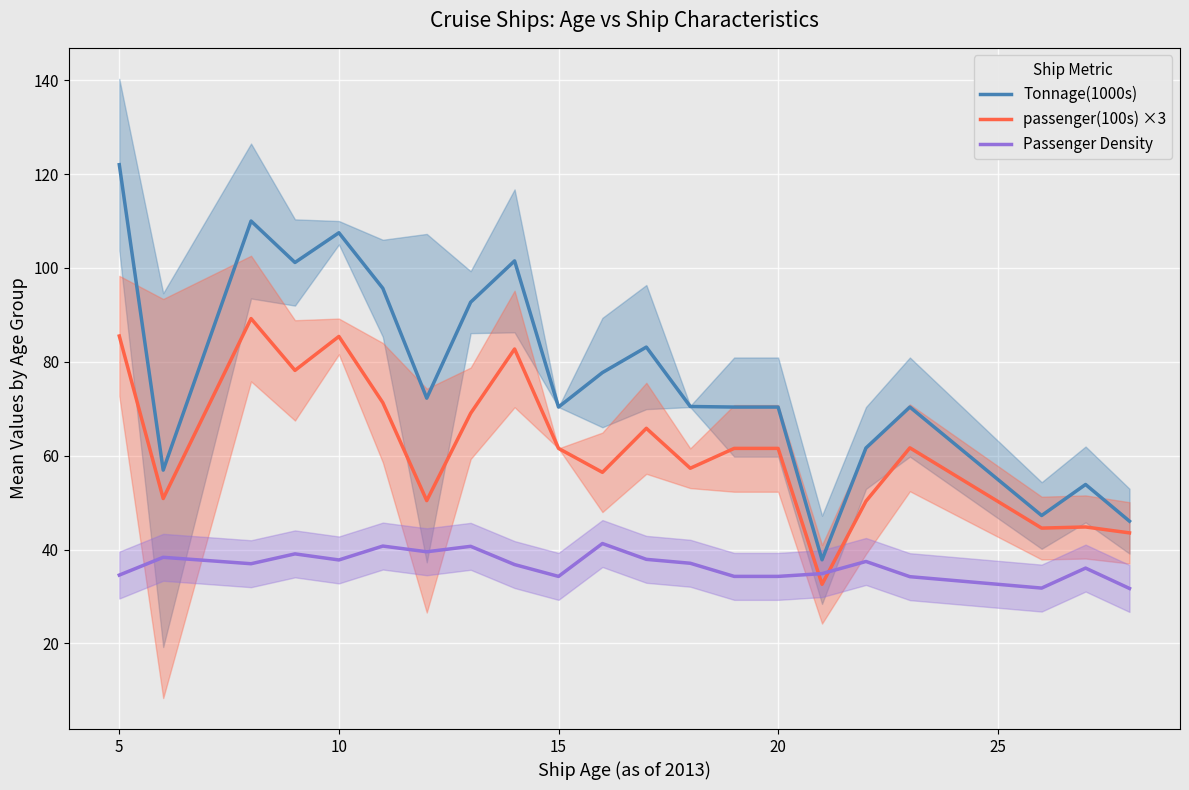

Is it true that Tonnage(1000s) equals 23.6 at 20?

False